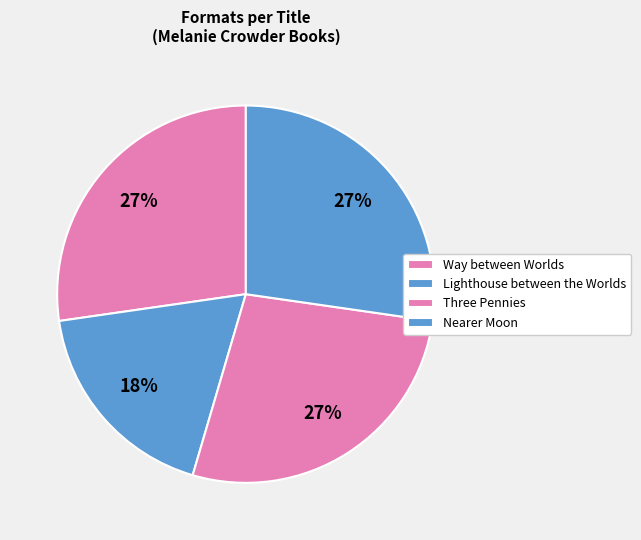

How much of the chart is everything except Lighthouse between the Worlds?

81.8%